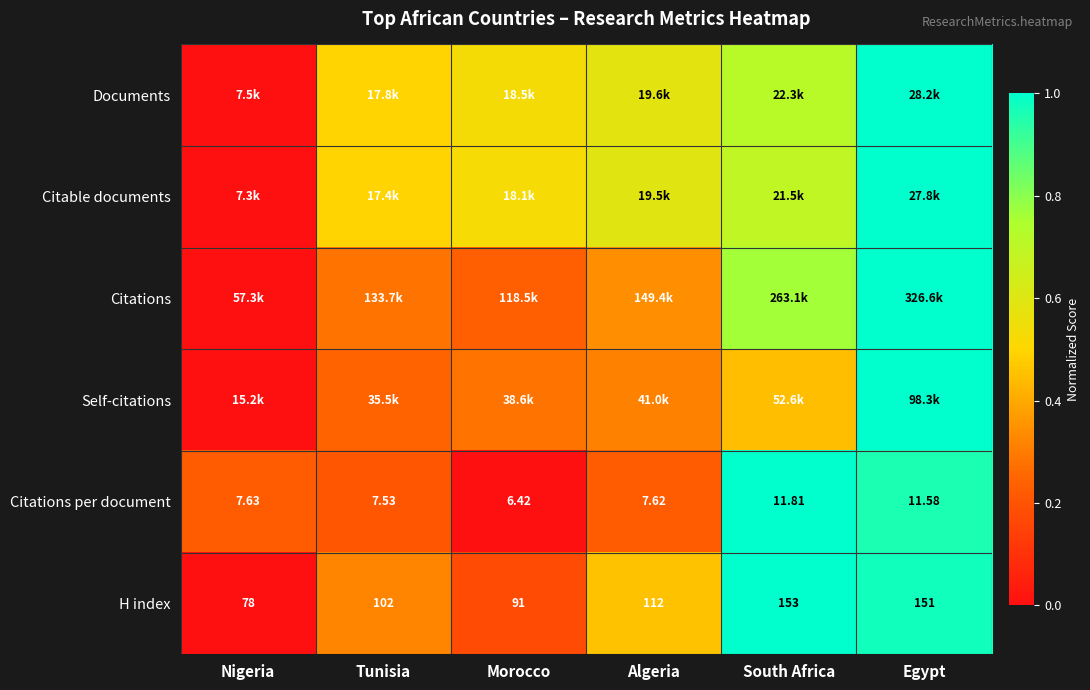

List the labels in order of H index value, largest first.

South Africa, Egypt, Algeria, Tunisia, Morocco, Nigeria